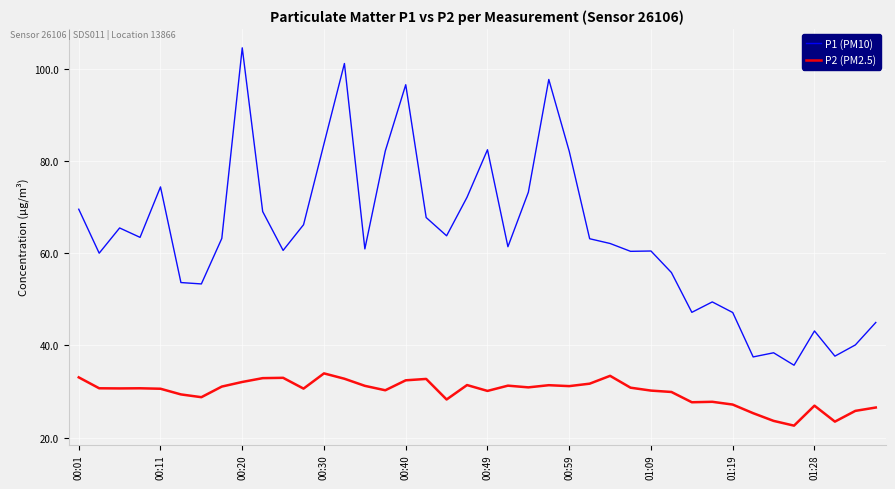

How many lines are shown in the chart?

2